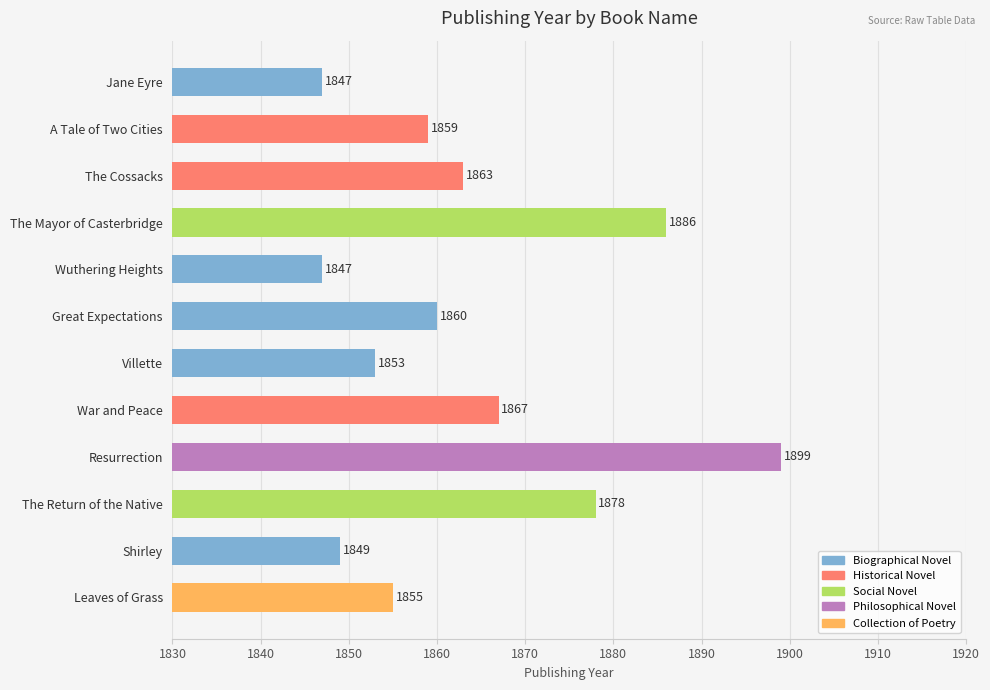

What is the sum of all values?

22363